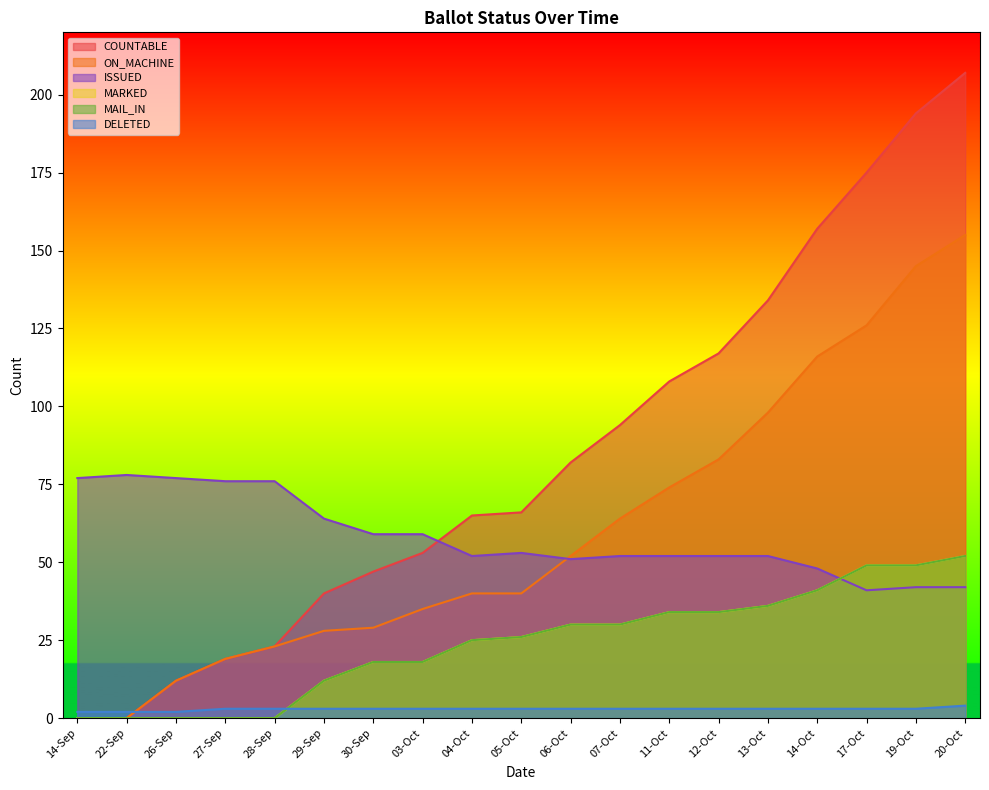

Reading right to left, extract all data points from this chart.

COUNTABLE: 20-Oct=207	19-Oct=194	17-Oct=175	14-Oct=157	13-Oct=134	12-Oct=117	11-Oct=108	07-Oct=94	06-Oct=82	05-Oct=66	04-Oct=65	03-Oct=53	30-Sep=47	29-Sep=40	28-Sep=23	27-Sep=19	26-Sep=12	22-Sep=0	14-Sep=0
ON_MACHINE: 20-Oct=155	19-Oct=145	17-Oct=126	14-Oct=116	13-Oct=98	12-Oct=83	11-Oct=74	07-Oct=64	06-Oct=52	05-Oct=40	04-Oct=40	03-Oct=35	30-Sep=29	29-Sep=28	28-Sep=23	27-Sep=19	26-Sep=12	22-Sep=0	14-Sep=0
MARKED: 20-Oct=52	19-Oct=49	17-Oct=49	14-Oct=41	13-Oct=36	12-Oct=34	11-Oct=34	07-Oct=30	06-Oct=30	05-Oct=26	04-Oct=25	03-Oct=18	30-Sep=18	29-Sep=12	28-Sep=0	27-Sep=0	26-Sep=0	22-Sep=0	14-Sep=0
MAIL_IN: 20-Oct=52	19-Oct=49	17-Oct=49	14-Oct=41	13-Oct=36	12-Oct=34	11-Oct=34	07-Oct=30	06-Oct=30	05-Oct=26	04-Oct=25	03-Oct=18	30-Sep=18	29-Sep=12	28-Sep=0	27-Sep=0	26-Sep=0	22-Sep=0	14-Sep=0
DELETED: 20-Oct=4	19-Oct=3	17-Oct=3	14-Oct=3	13-Oct=3	12-Oct=3	11-Oct=3	07-Oct=3	06-Oct=3	05-Oct=3	04-Oct=3	03-Oct=3	30-Sep=3	29-Sep=3	28-Sep=3	27-Sep=3	26-Sep=2	22-Sep=2	14-Sep=2
ISSUED: 20-Oct=42	19-Oct=42	17-Oct=41	14-Oct=48	13-Oct=52	12-Oct=52	11-Oct=52	07-Oct=52	06-Oct=51	05-Oct=53	04-Oct=52	03-Oct=59	30-Sep=59	29-Sep=64	28-Sep=76	27-Sep=76	26-Sep=77	22-Sep=78	14-Sep=77